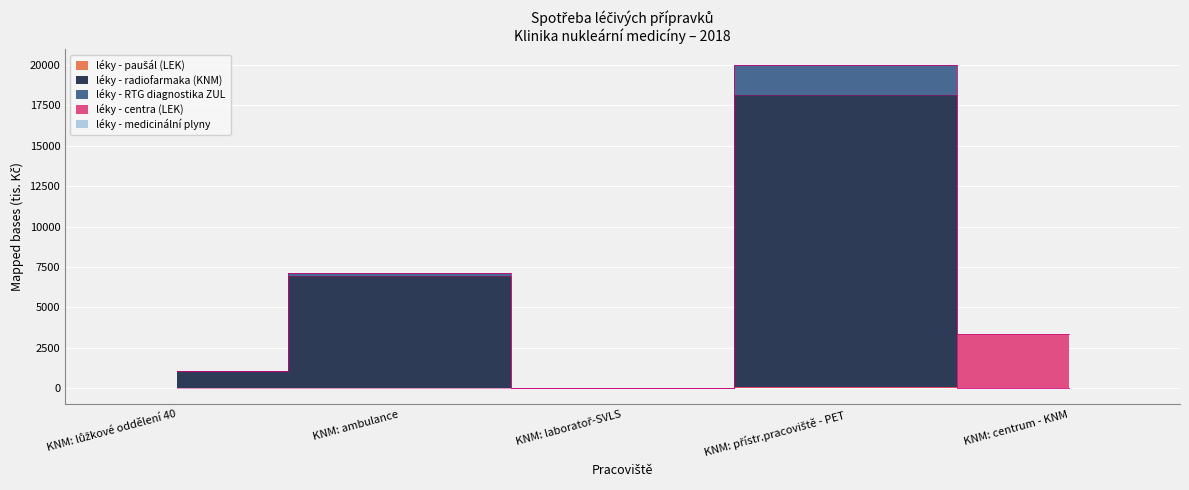

Is it true that léky - radiofarmaka (KNM) equals 0.0 at KNM: laboratoř-SVLS?

True